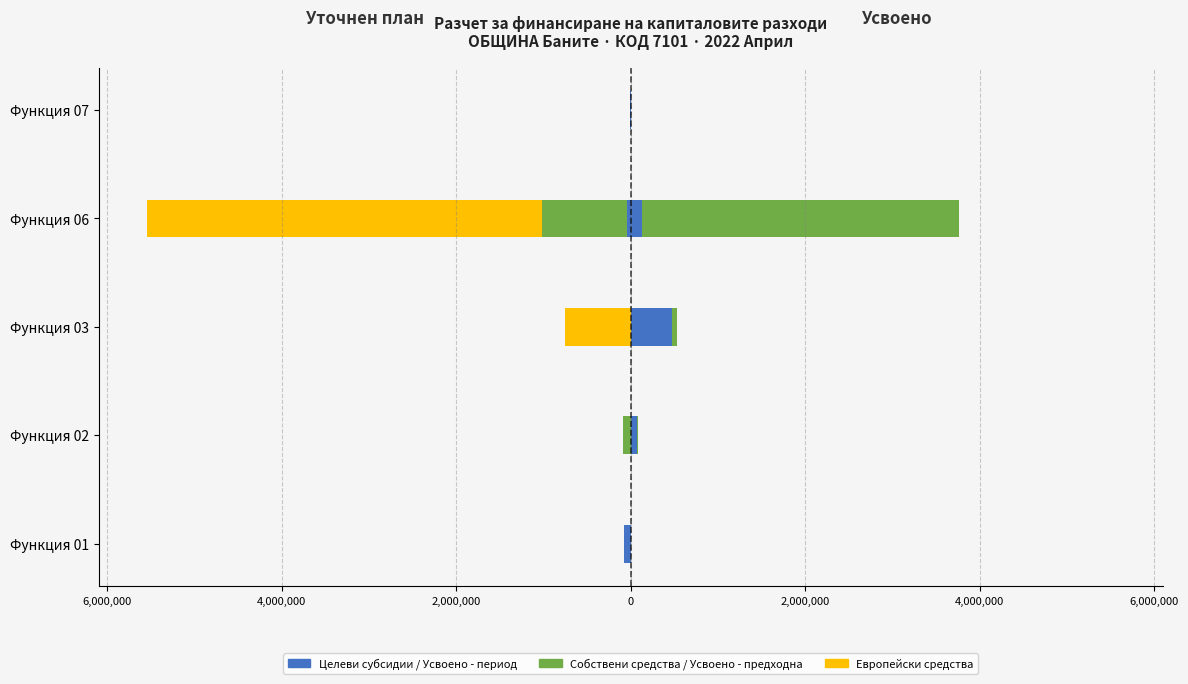

What is the difference between the maximum and minimum values in the Целеви субсидии (план) series?

80000